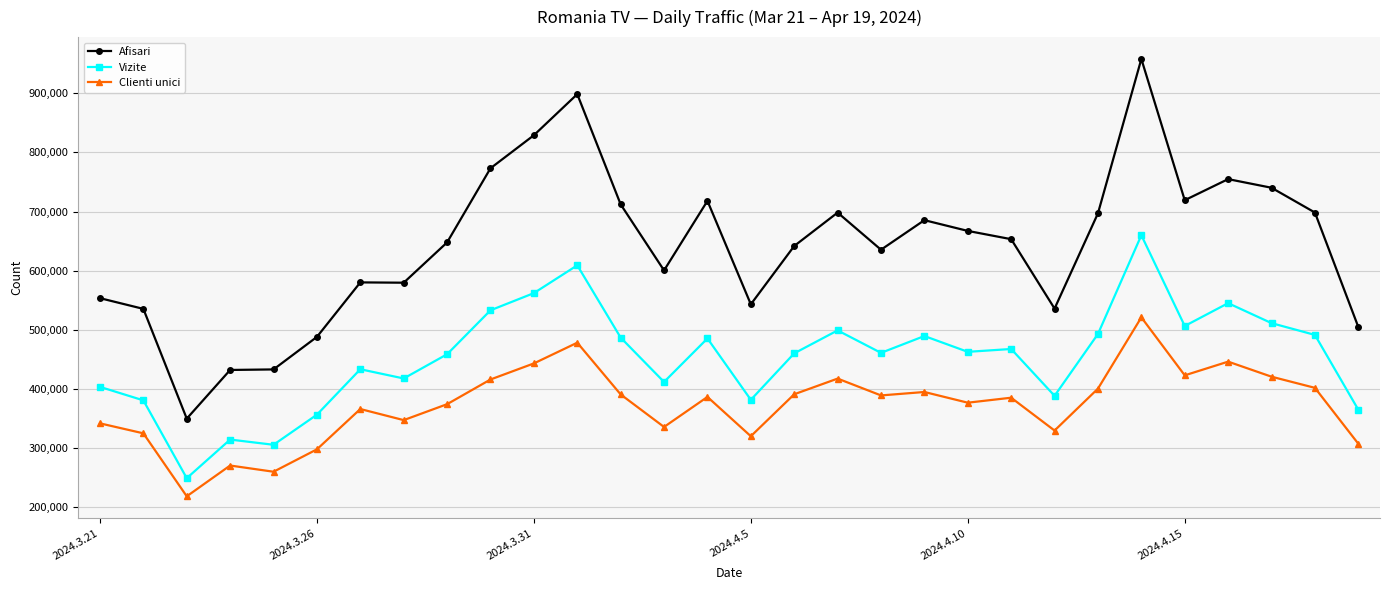

List the series in order of their overall mean, highest first.

Afisari, Vizite, Clienti unici